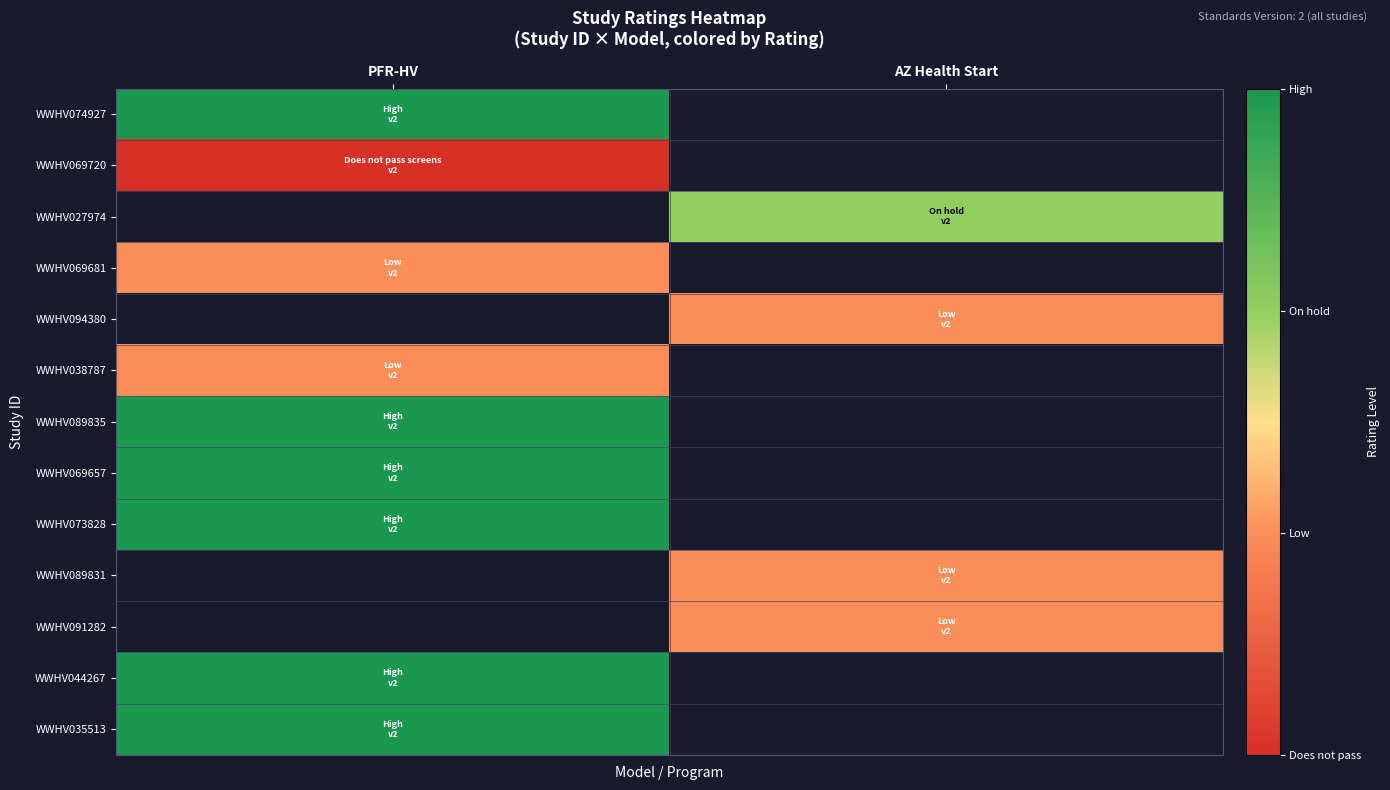

Which category has the lowest value across all series?

PFR-HV